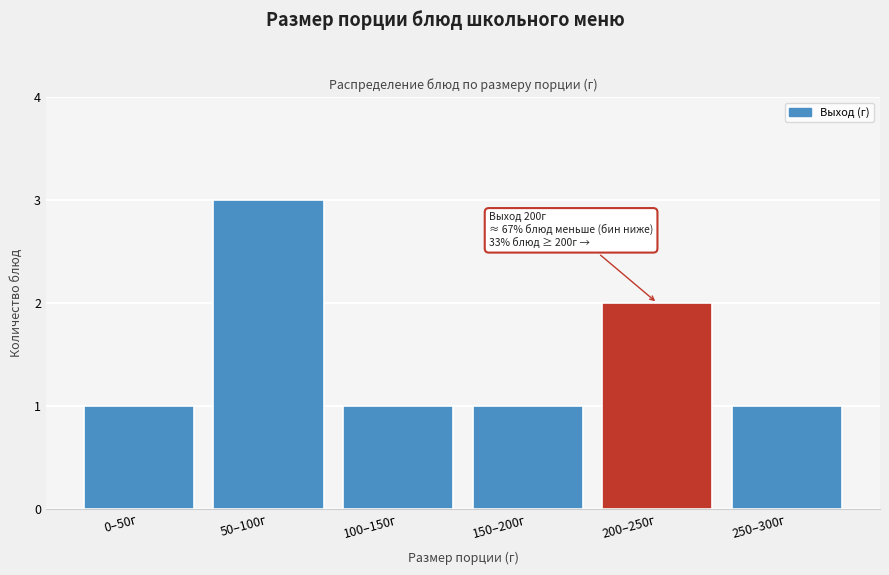

Reading left to right, list all the values displayed in this chart.

0–50г=1	50–100г=3	100–150г=1	150–200г=1	200–250г=2	250–300г=1